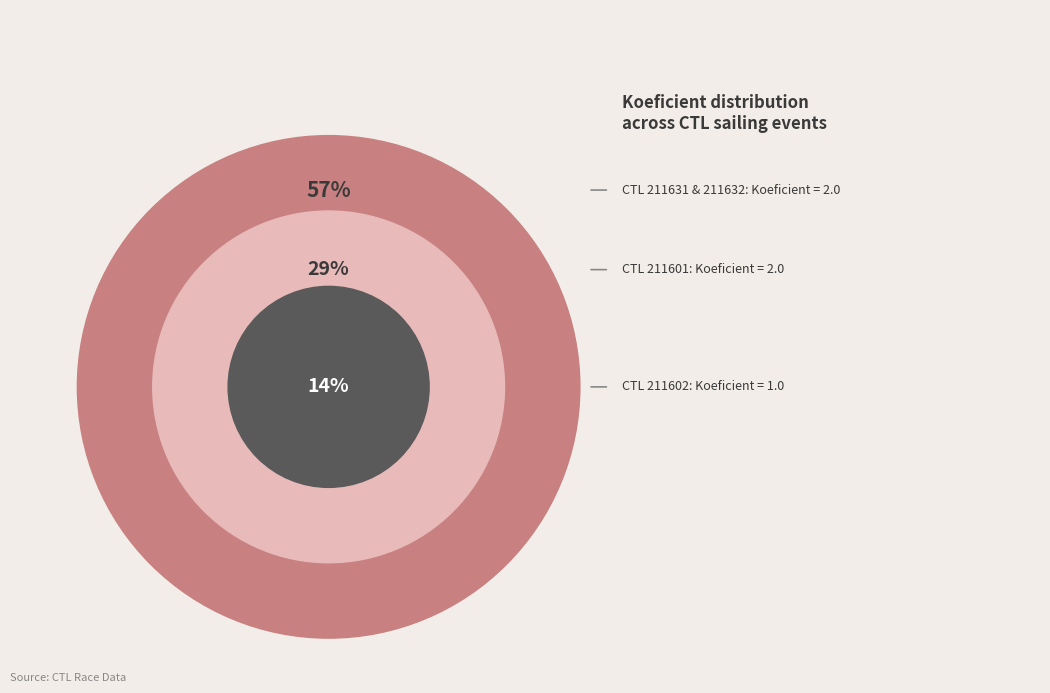

Does 211602 represent more than half of the total?

No